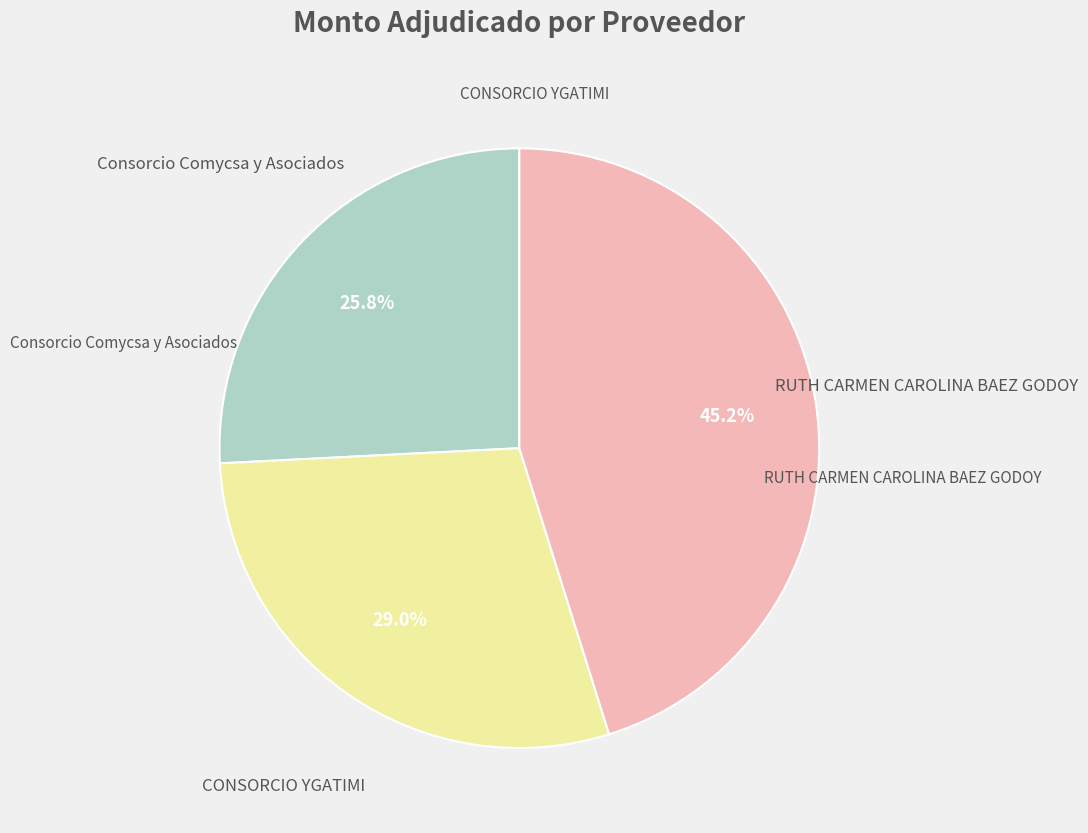

How many slices are in this pie chart?

3